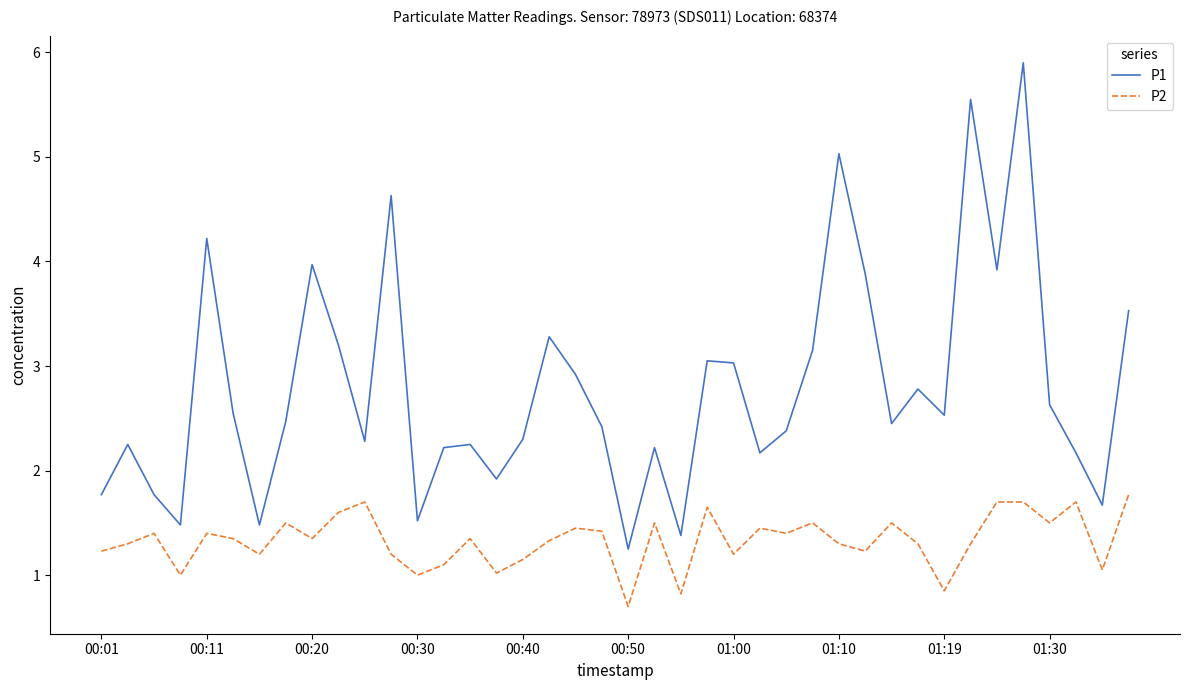

In P2, how many points are lower than both neighbors (excluding endpoints)?

13